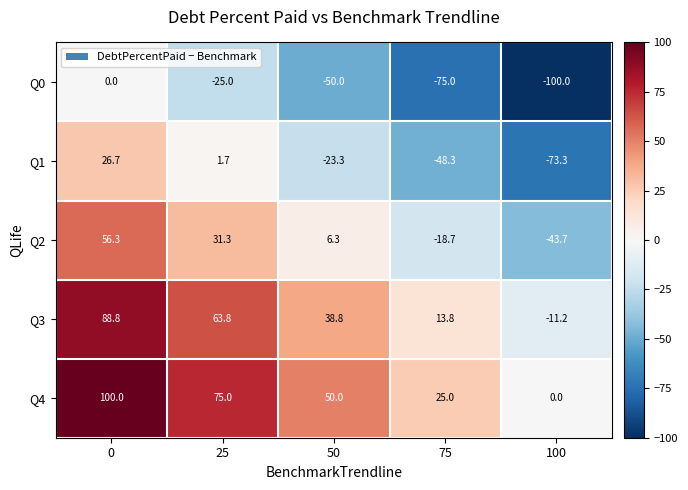

Count the number of categories in the chart.

5